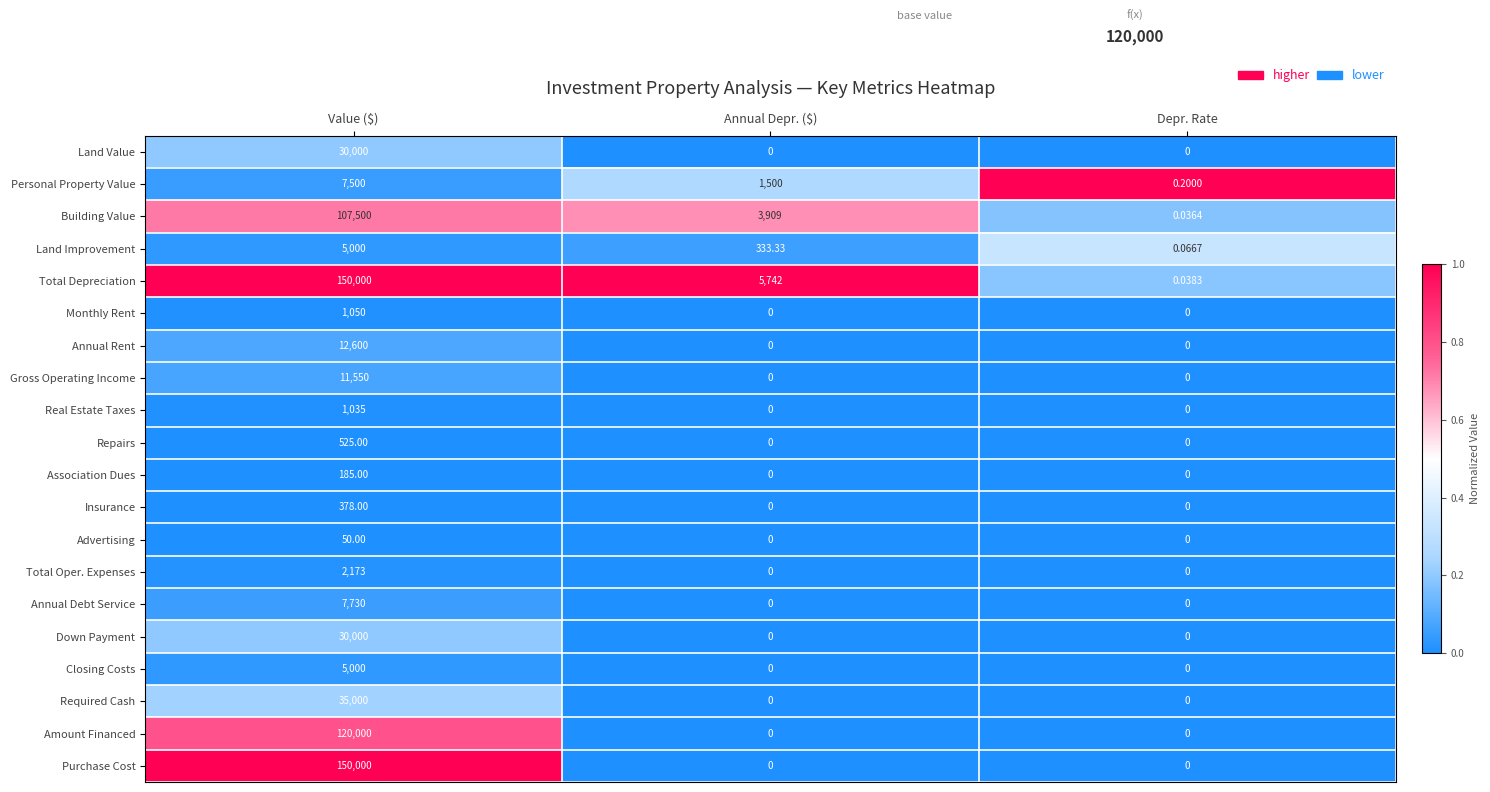

Which series has the widest spread of values?

Purchase Cost